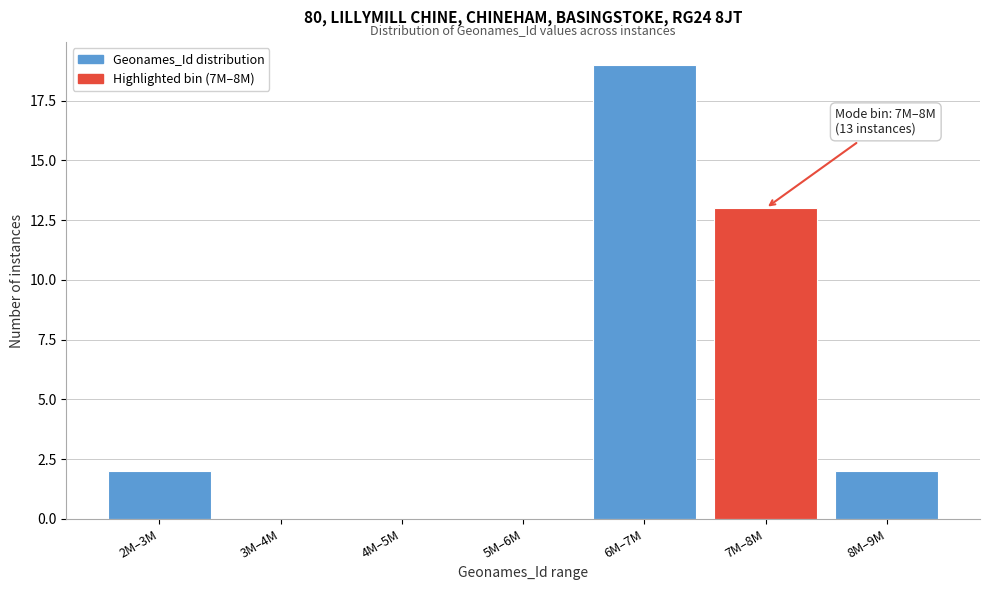

Reading left to right, transcribe all the data shown in this chart.

2M–3M=2	3M–4M=0	4M–5M=0	5M–6M=0	6M–7M=19	7M–8M=13	8M–9M=2